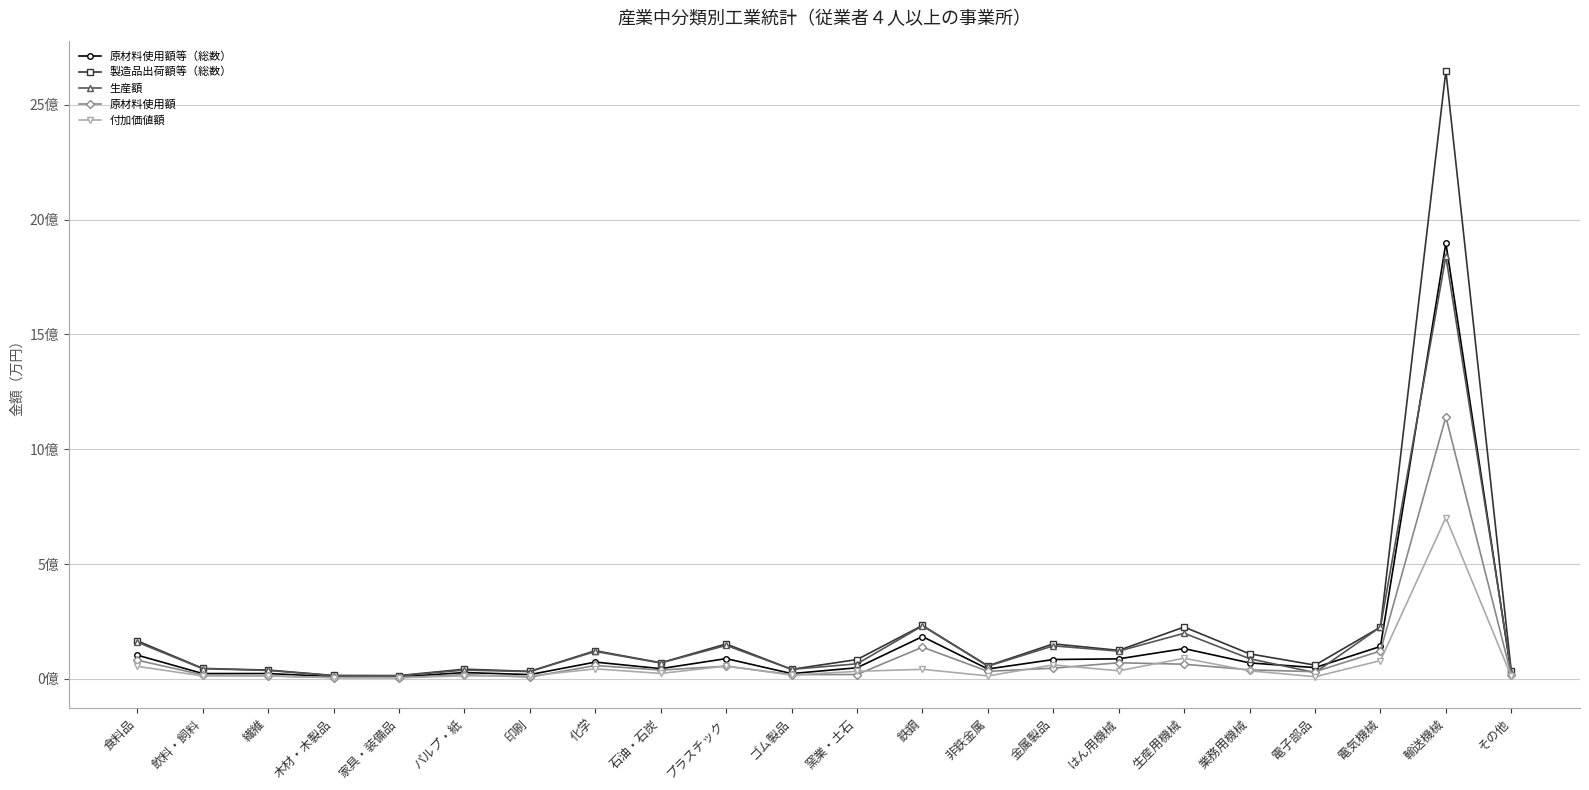

Which series has the largest total across all categories?

製造品出荷額等（総数）